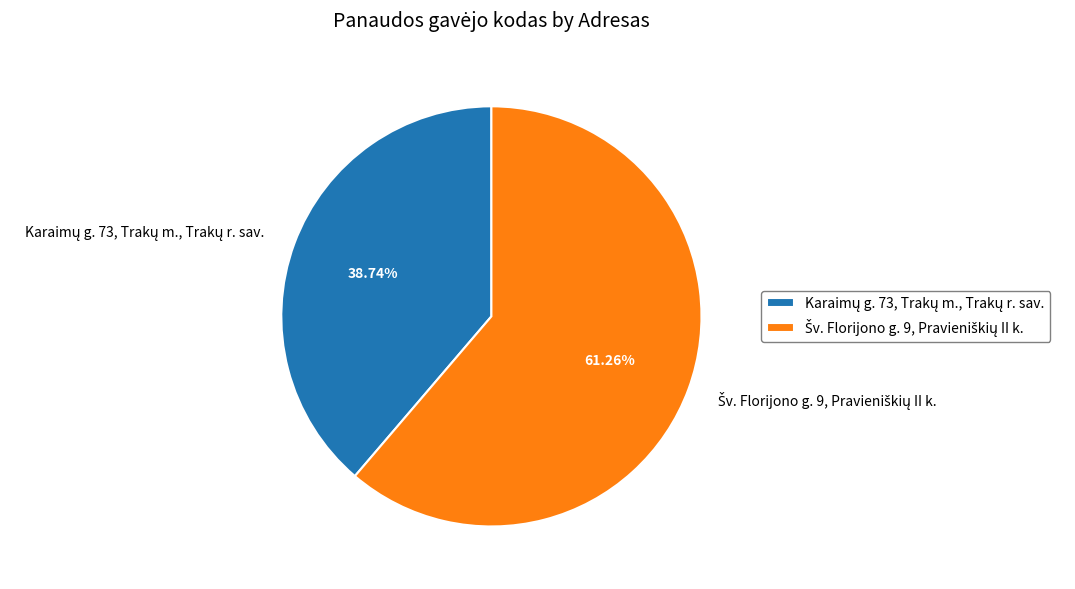

Is there any slice that represents more than half of the pie?

Yes